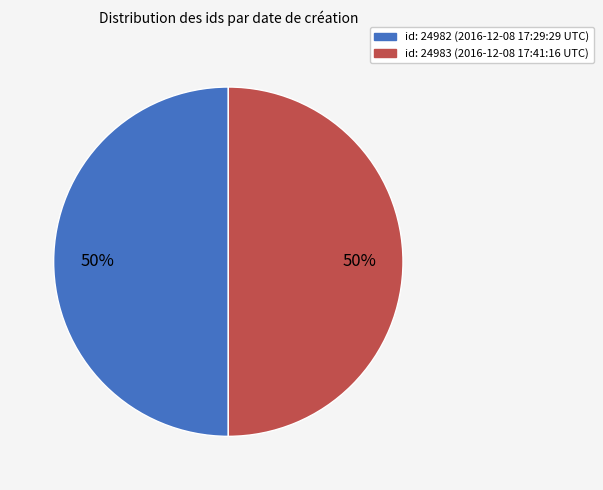

Approximately how many times larger is the value at id: 24982 (2016-12-08 17:29:29 UTC) compared to id: 24983 (2016-12-08 17:41:16 UTC)?

1.0